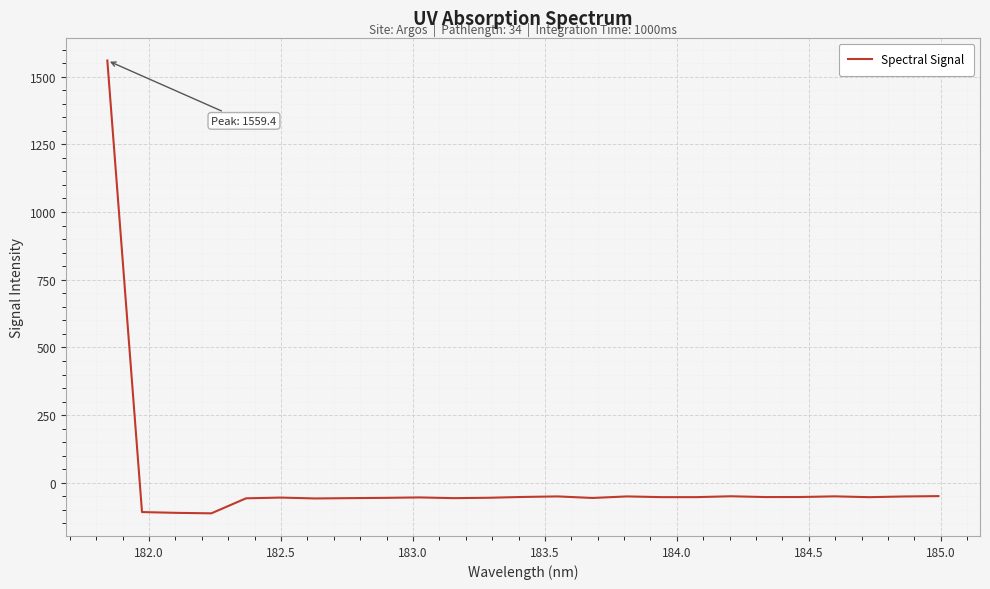

What is the maximum value shown in the chart?

1559.4